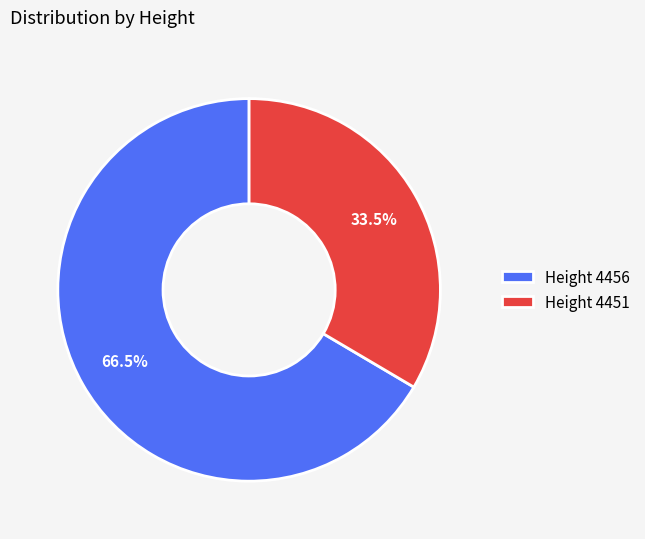

Between Height 4451 and Height 4456, which is larger?

Height 4456